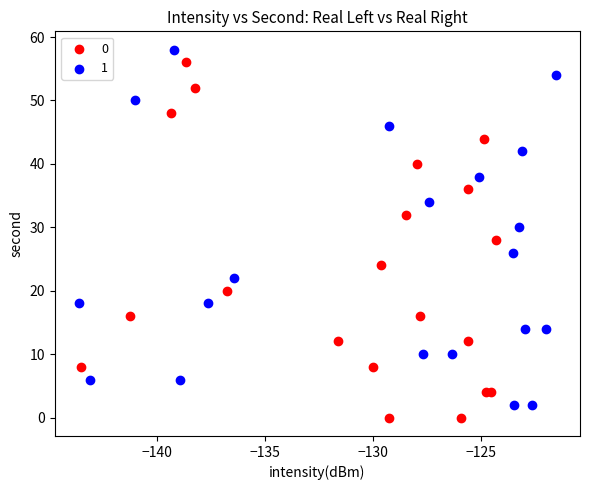

What are all the series names shown in the legend?

0, 1